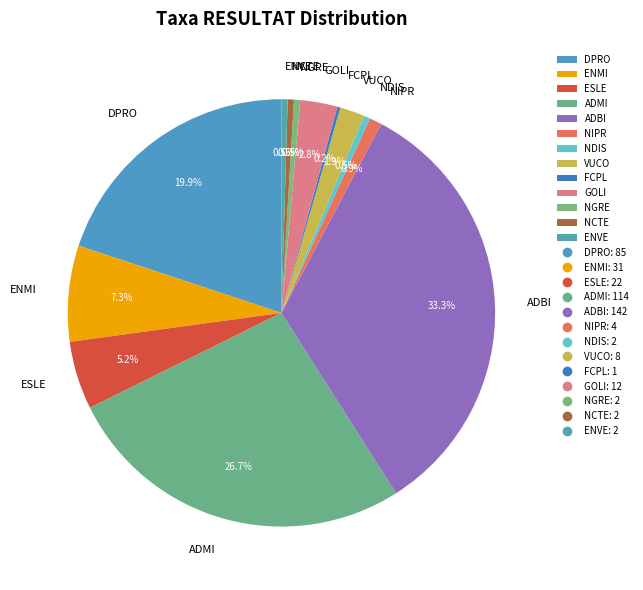

Does NCTE represent more than half of the total?

No